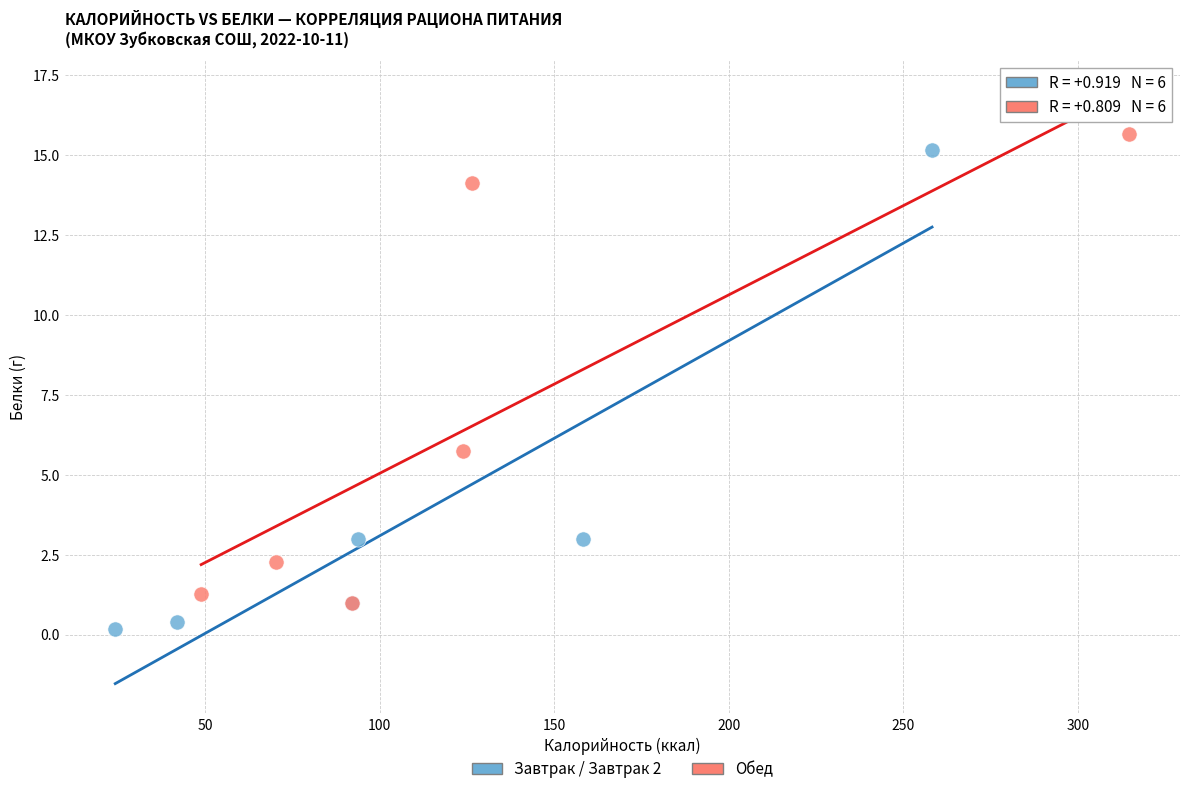

Which series reaches the minimum Y coordinate?

Завтрак / Завтрак 2